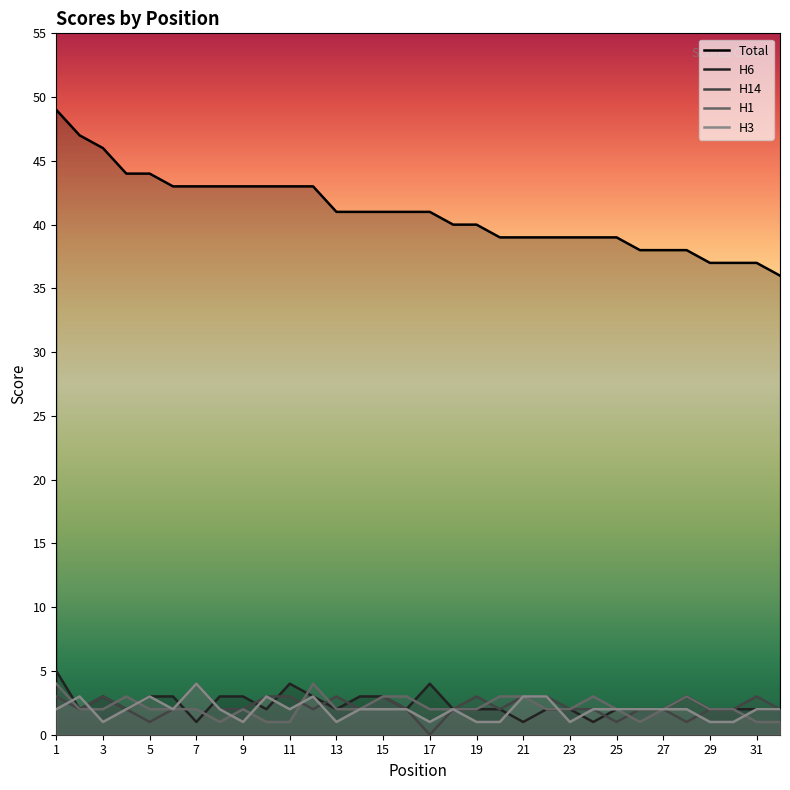

Is this an area chart (filled region under the line)?

No